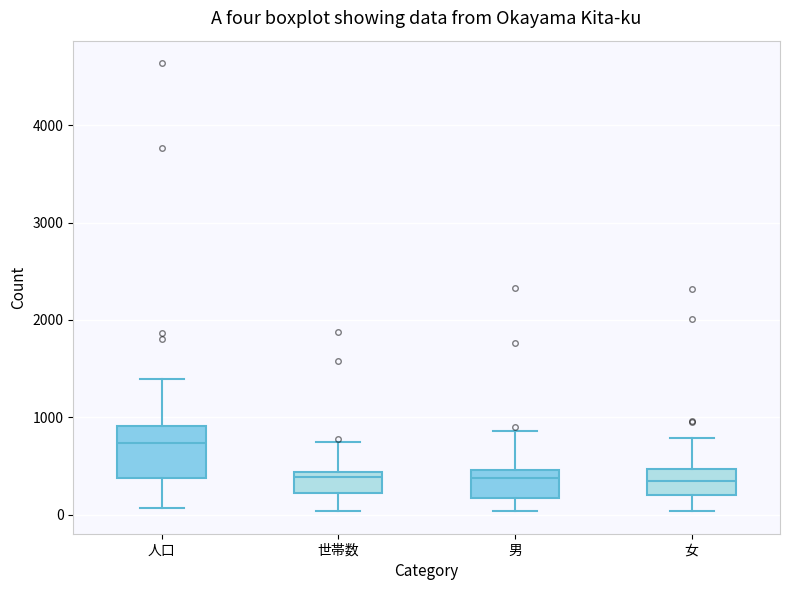

Reading left to right, transcribe this box plot: for each box, give where its median line is, the range the box spans, and where its two whiskers end, as read against the y-axis. The values are not printed on the chart, so give them approximately, as read against the axis.

人口: median 700, box 400 to 900, whiskers 100 to 1400
世帯数: median 400 (just below the box's upper edge), box 200 to 400, whiskers 0 to 700
男: median 400, box 200 to 500, whiskers 0 to 900
女: median 300, box 200 to 500, whiskers 0 to 800